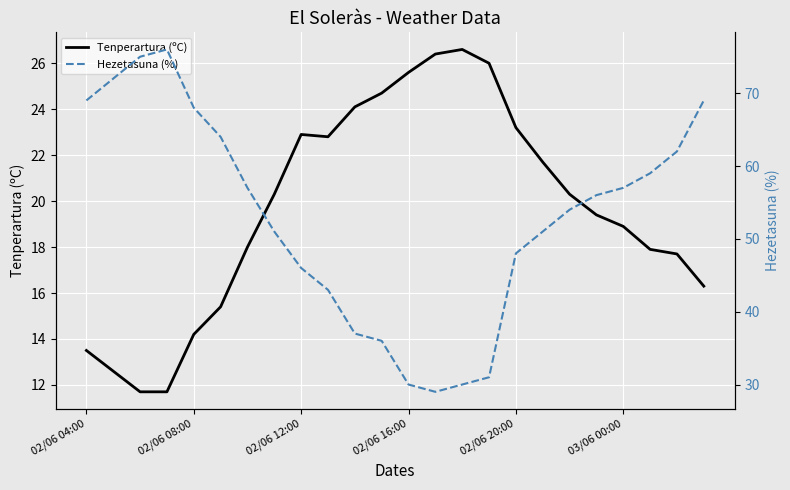

In Tenperartura (ºC), how many points are lower than both neighbors (excluding endpoints)?

1